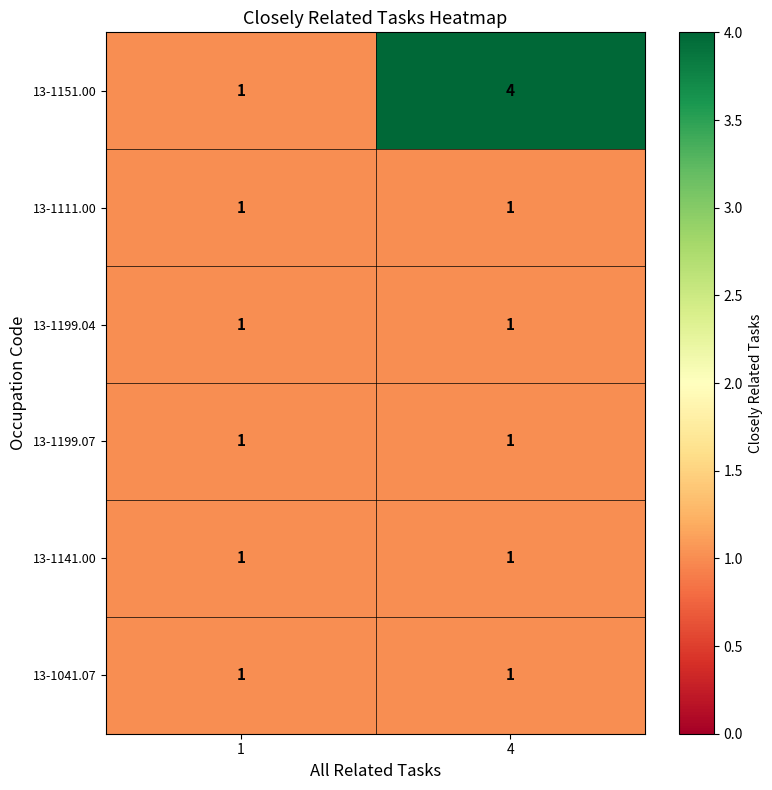

The value of 13-1151.00 at 4 is 6. True or false?

False